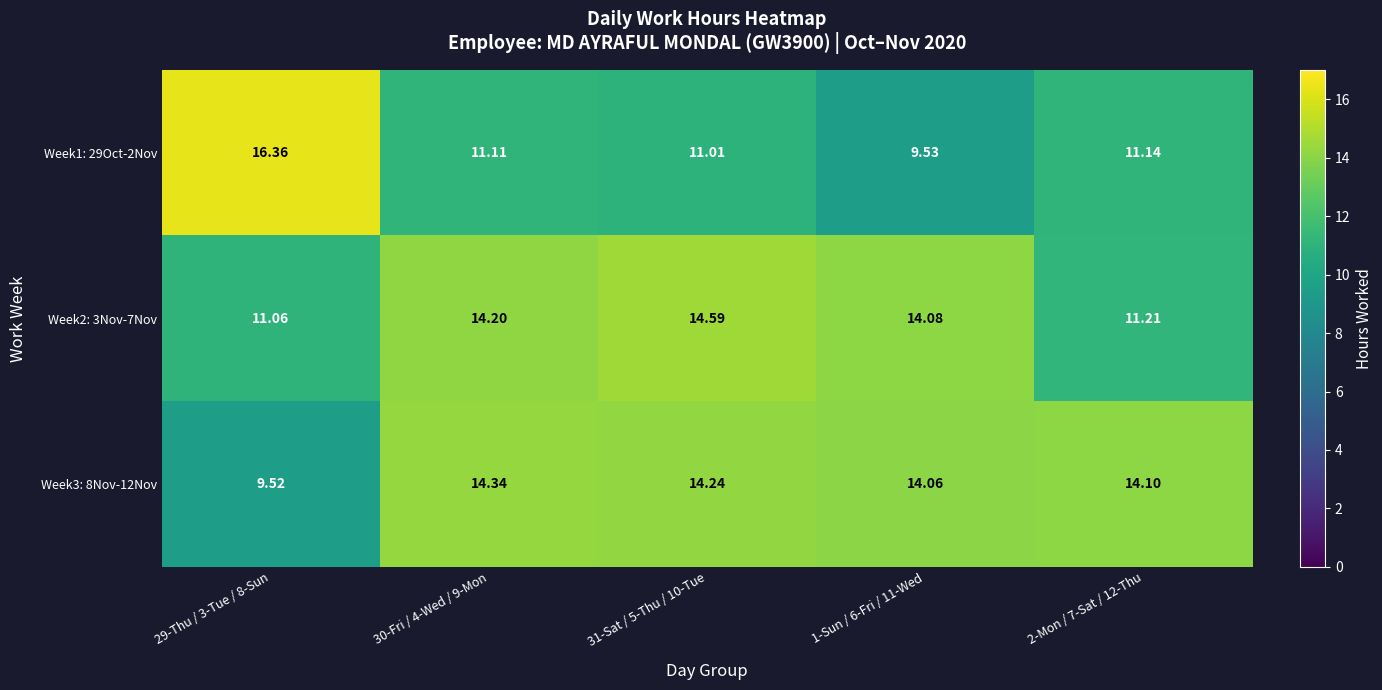

At which category is the sum across all series the highest?

31-Sat / 5-Thu / 10-Tue